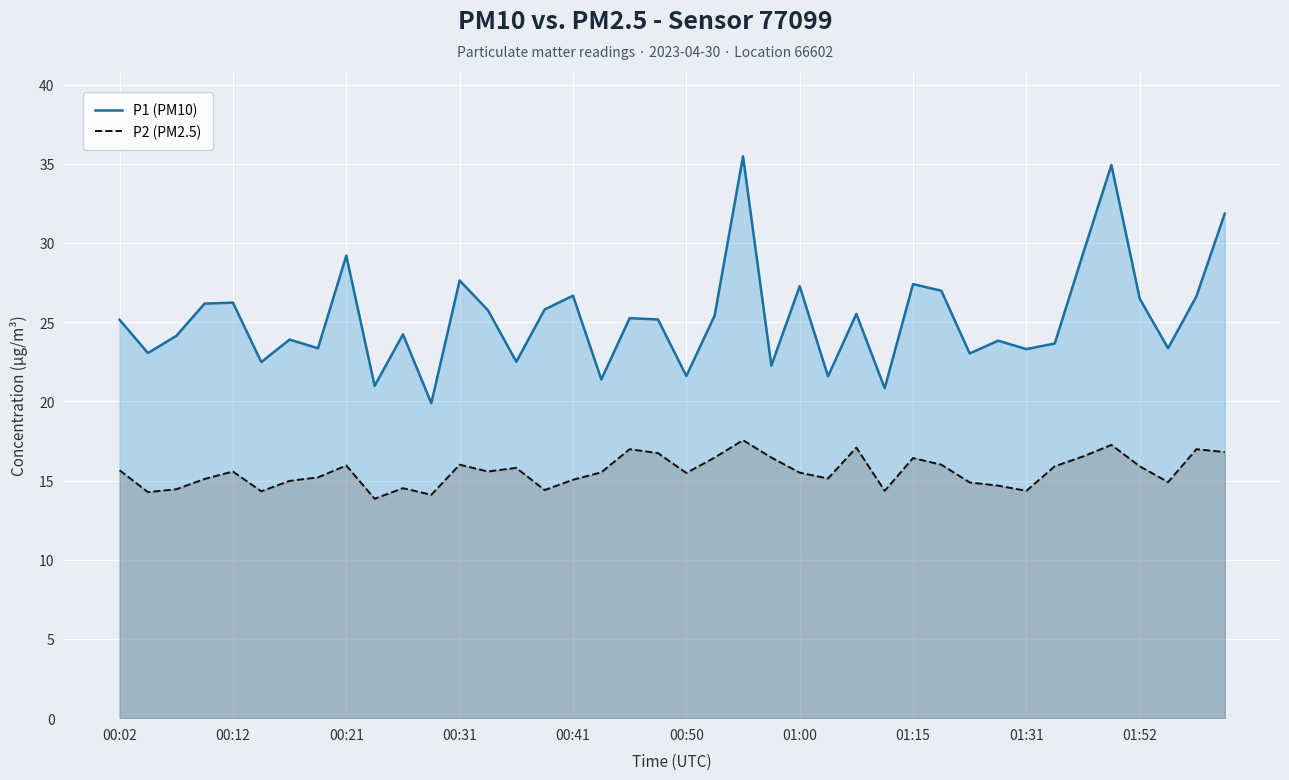

The value of P1 (PM10) at 00:50 is 7.1. True or false?

False